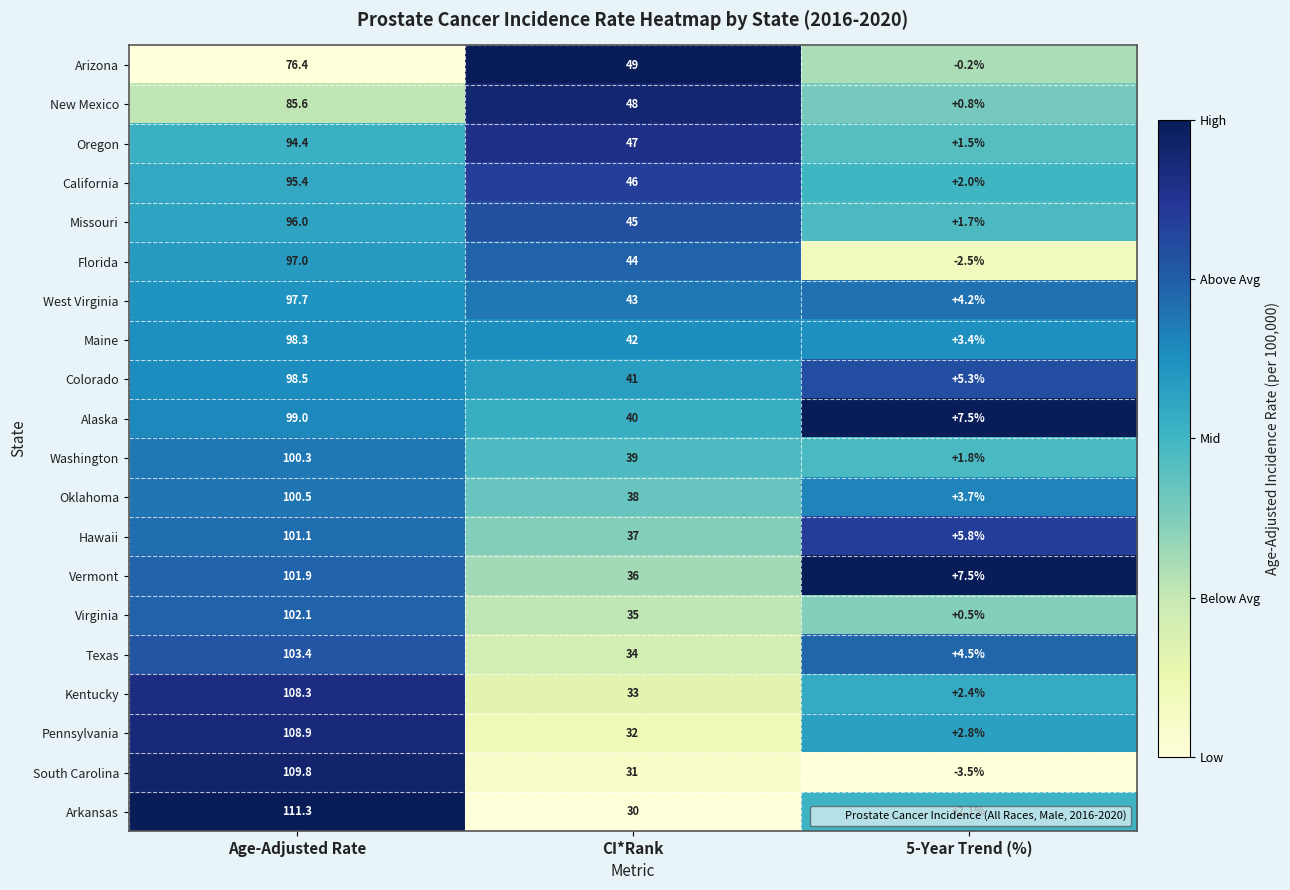

At CI*Rank, list the series in order from smallest to largest.

Arkansas, South Carolina, Pennsylvania, Kentucky, Texas, Virginia, Vermont, Hawaii, Oklahoma, Washington, Alaska, Colorado, Maine, West Virginia, Florida, Missouri, California, Oregon, New Mexico, Arizona